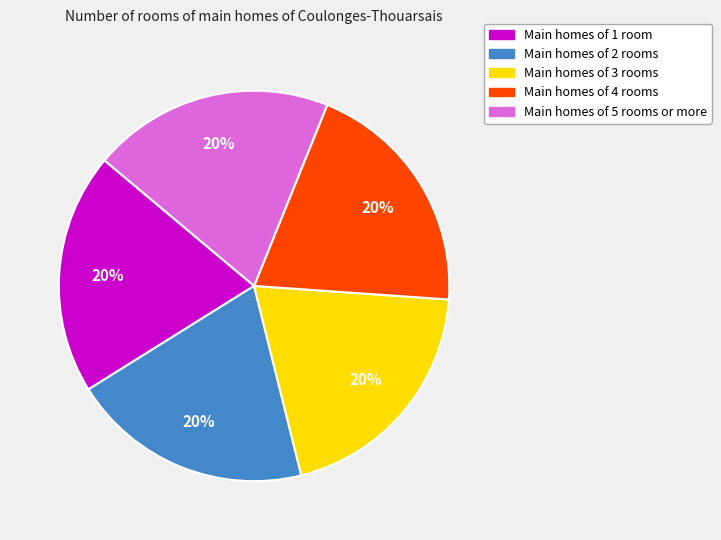

To the nearest percent, what is the average slice percentage?

20%